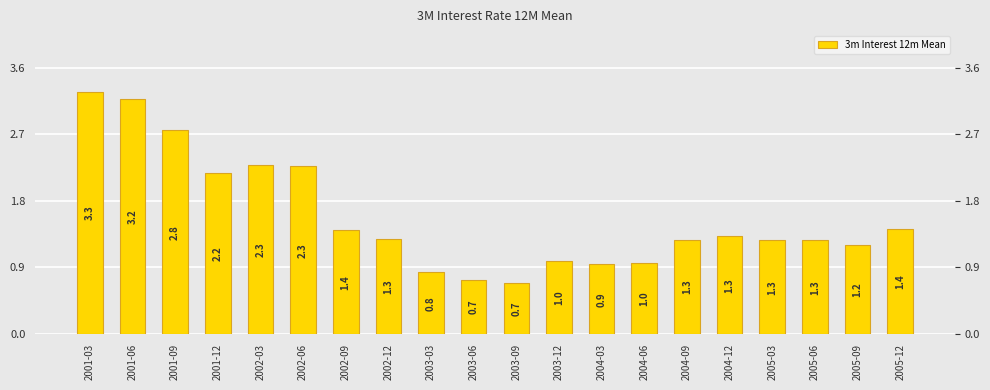

Rank the categories by value from lowest to highest.

2003-09, 2003-06, 2003-03, 2004-03, 2004-06, 2003-12, 2005-09, 2005-03, 2005-06, 2004-09, 2002-12, 2004-12, 2002-09, 2005-12, 2001-12, 2002-06, 2002-03, 2001-09, 2001-06, 2001-03